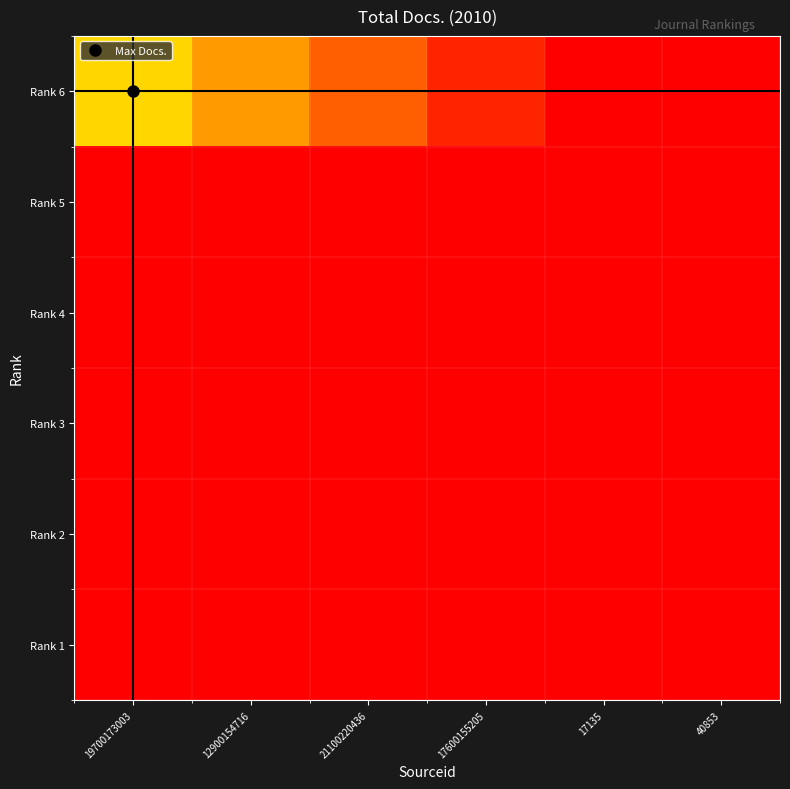

Which has a higher value, 19700173003 or 12900154716?

19700173003